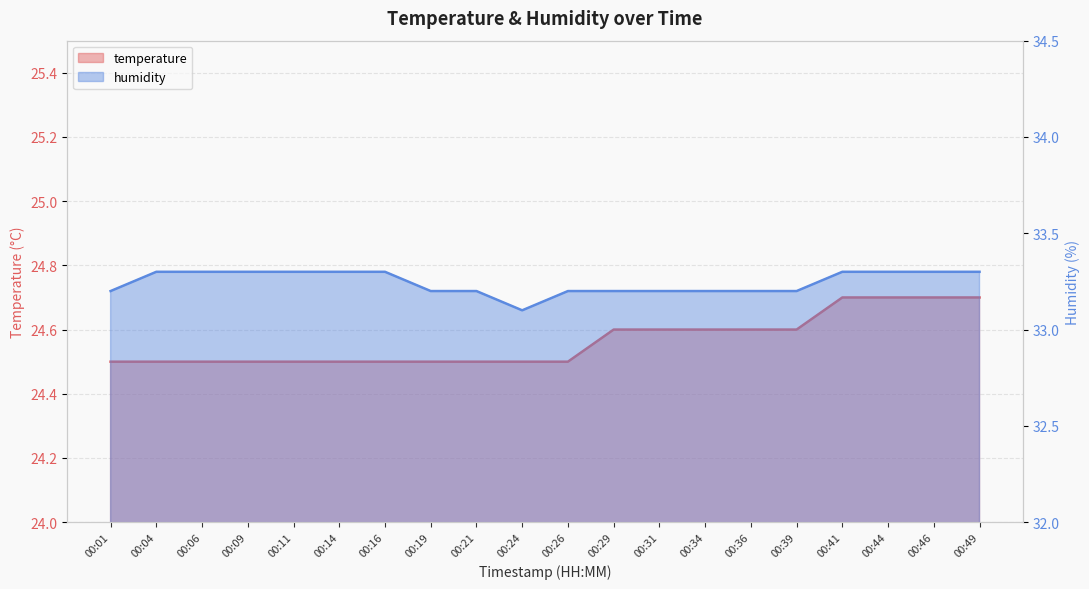

What is the value of the temperature point at the 10th from the left?

24.5